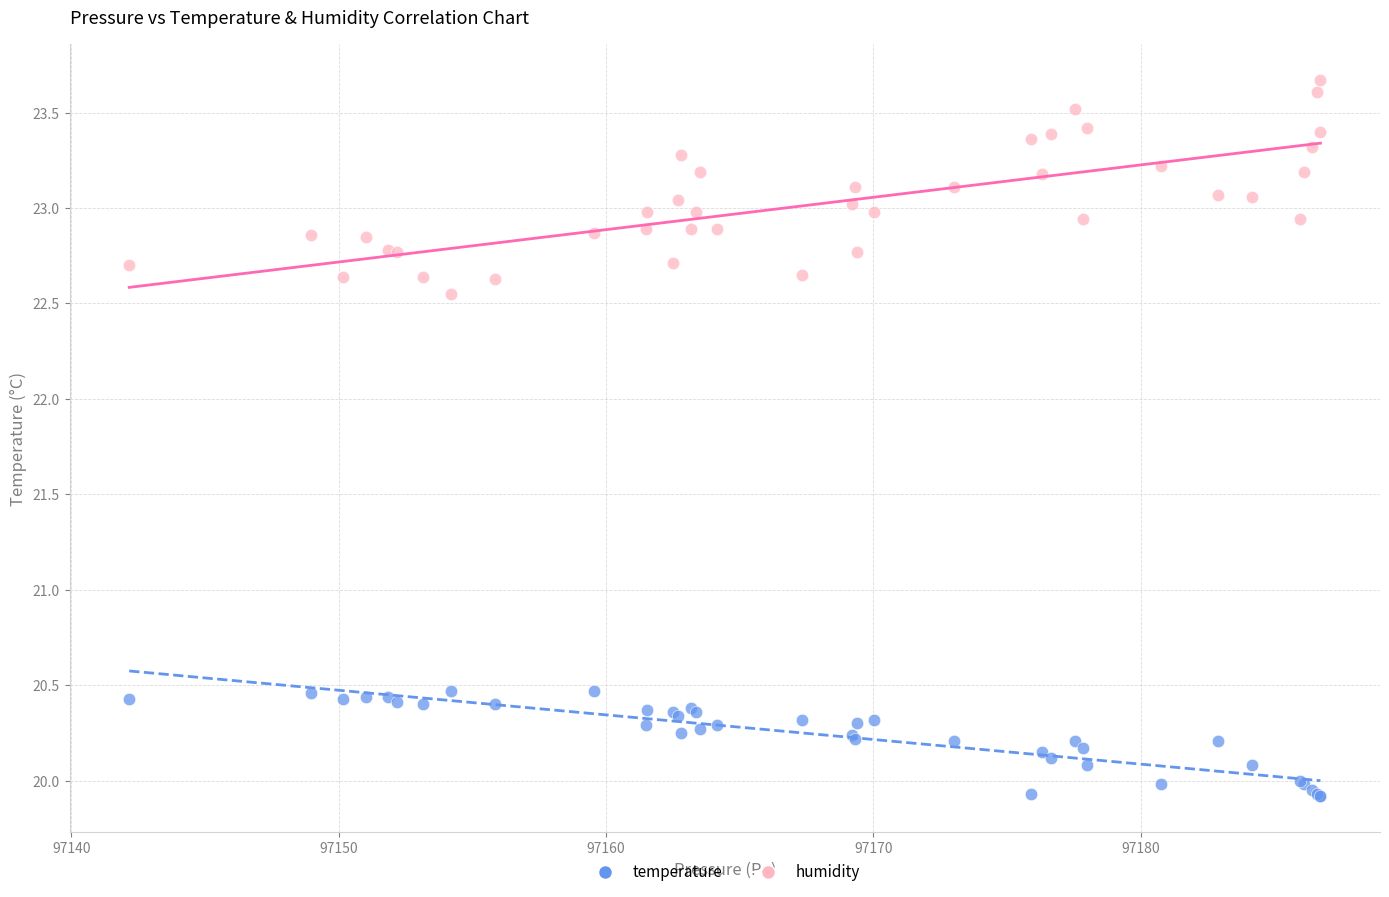

What is the X range (max minus min) for the scatter plot?

44.6